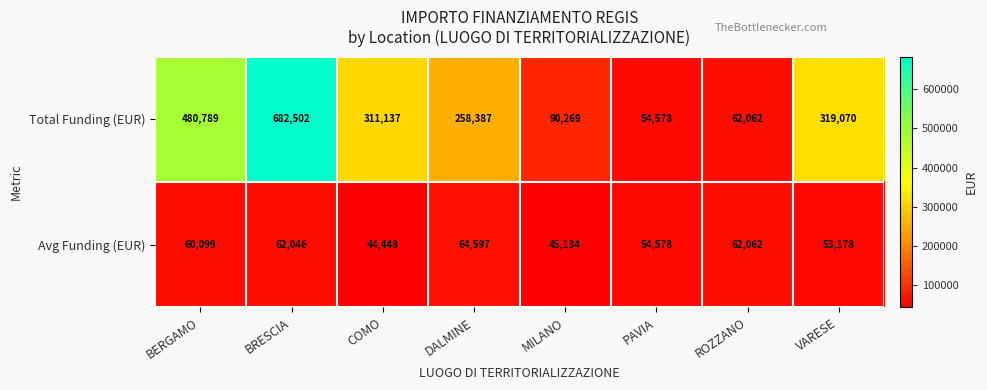

What is the approximate value of Total Funding (EUR) at VARESE?

319070